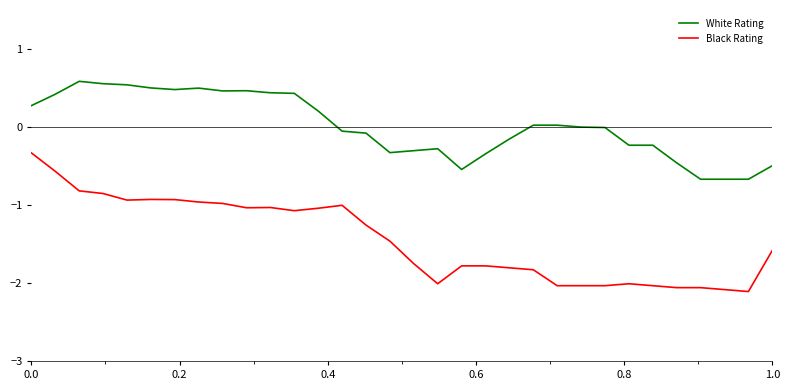

True or false: Black Rating and White Rating intersect in this chart.

False